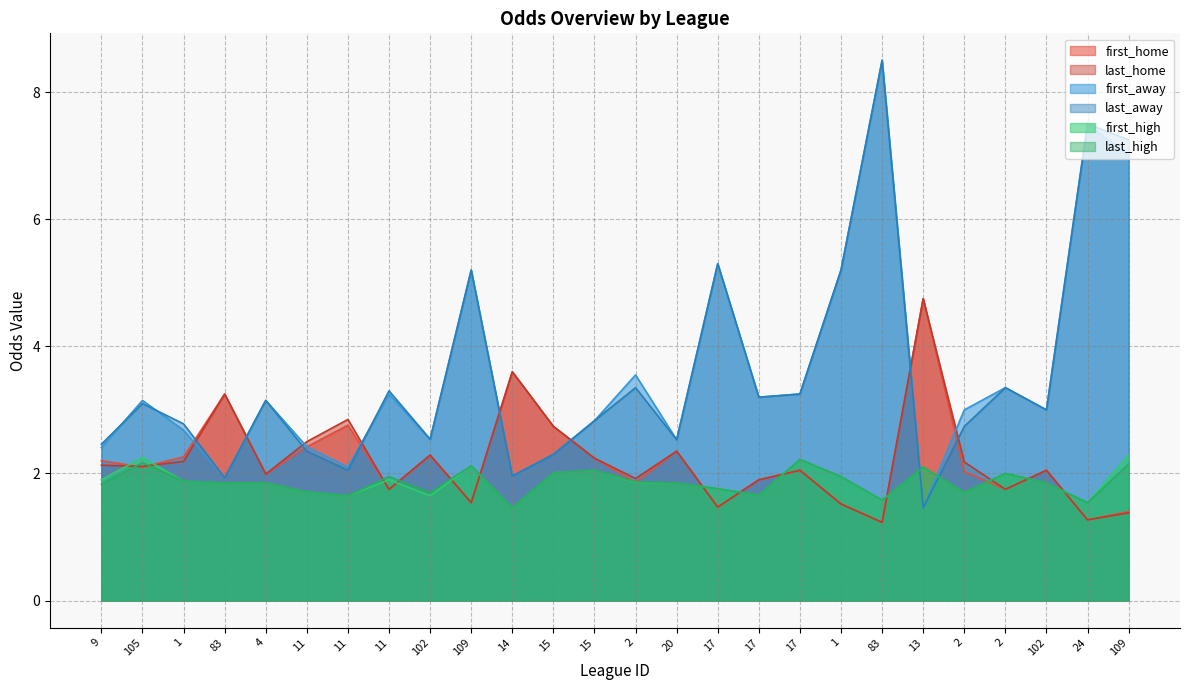

The value of last_away at 109 is 5.2. True or false?

True